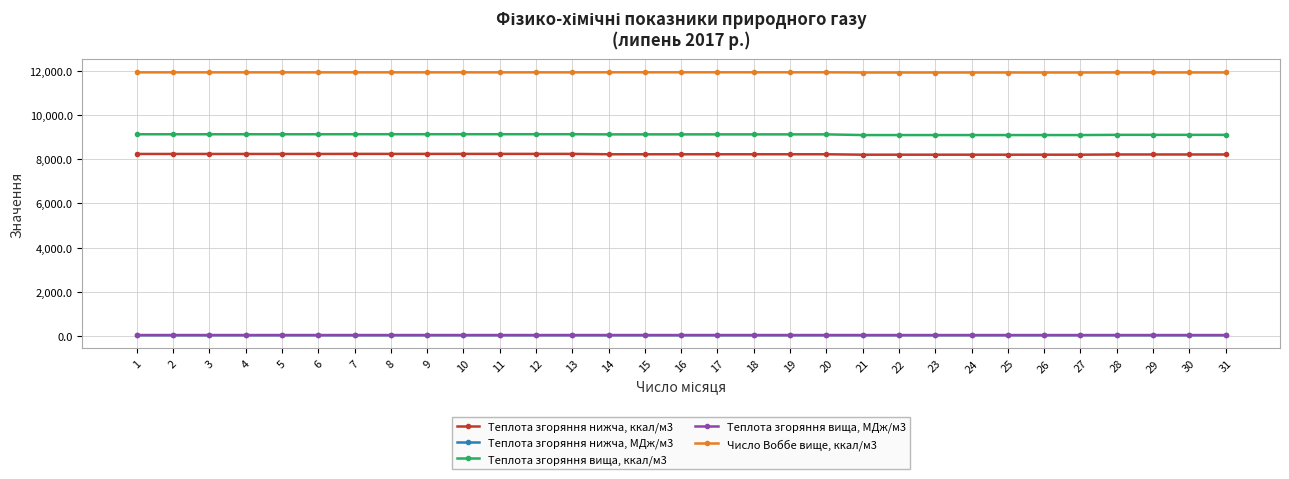

At which label does Теплота згоряння вища, ккал/м3 first exceed 9121?

1